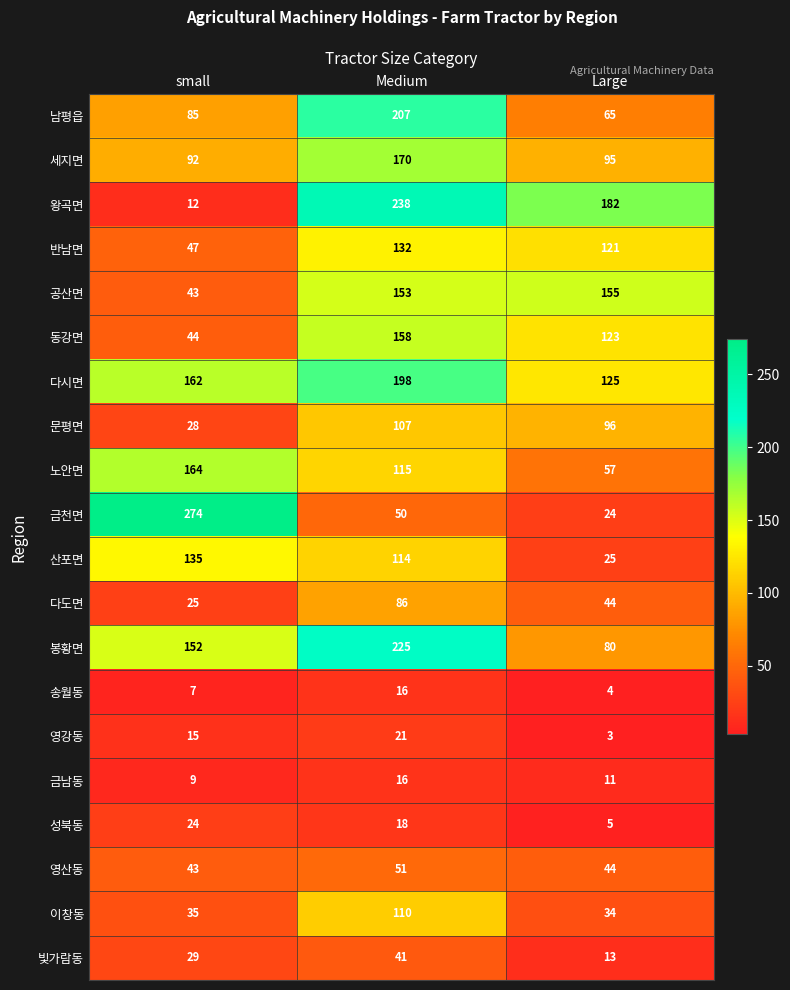

Count the 남평읍 values in the range 65 to 207.

3